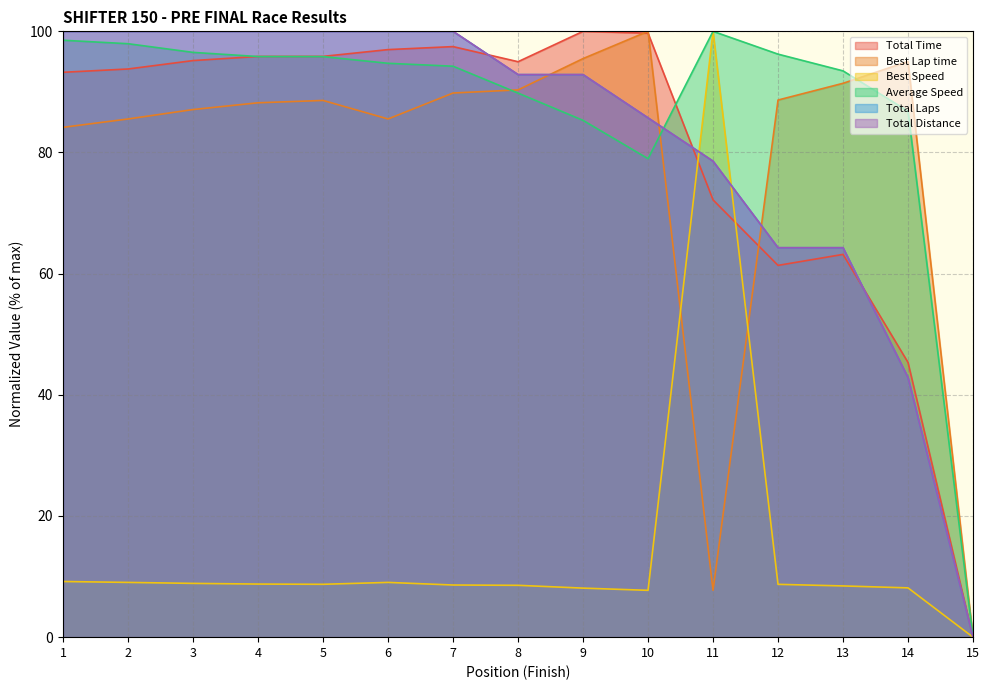

Where is Average Speed nearest to the value 50?

10